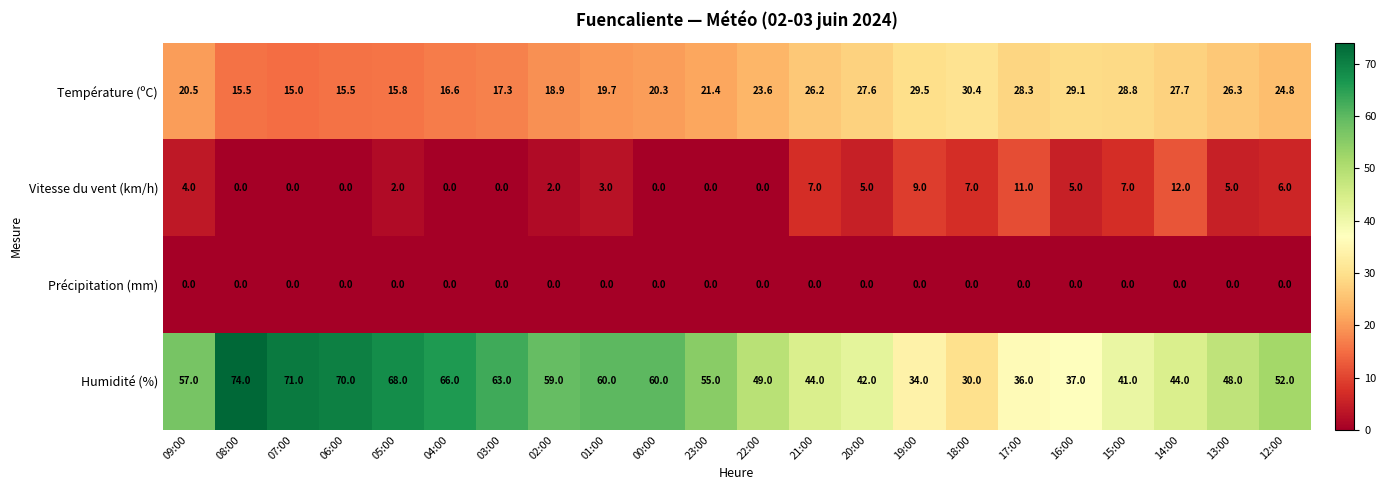

List the series in order of their peak value, lowest first.

Précipitation (mm), Vitesse du vent (km/h), Température (ºC), Humidité (%)